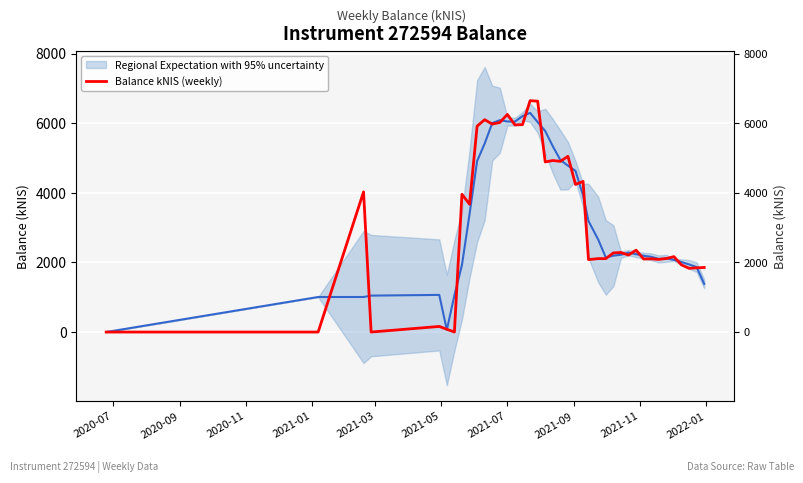

What position from the left is 29?

30